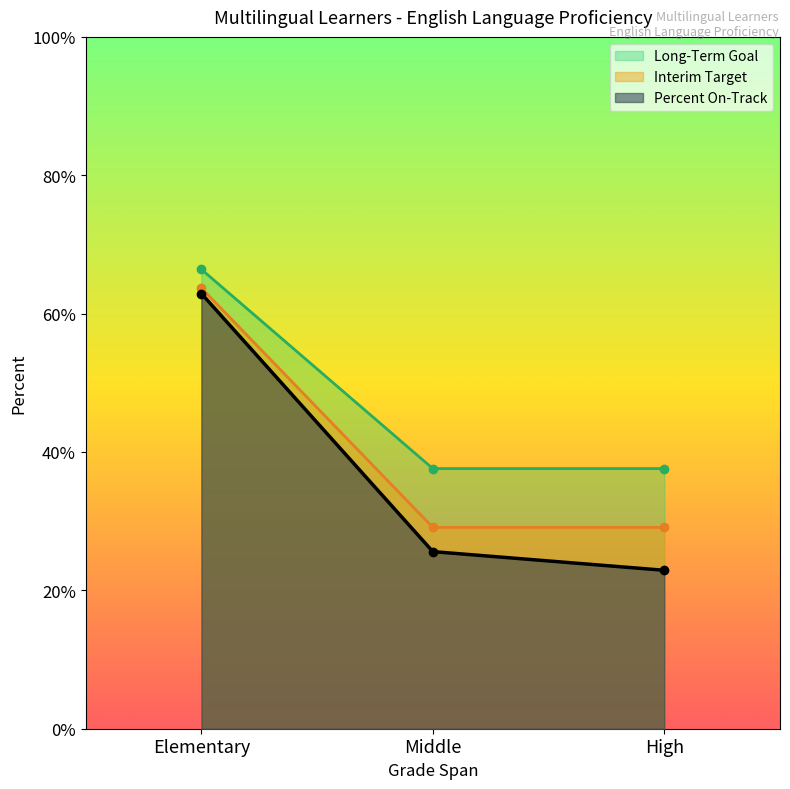

Rank the categories by Valid Records value from lowest to highest.

Middle, High, Elementary